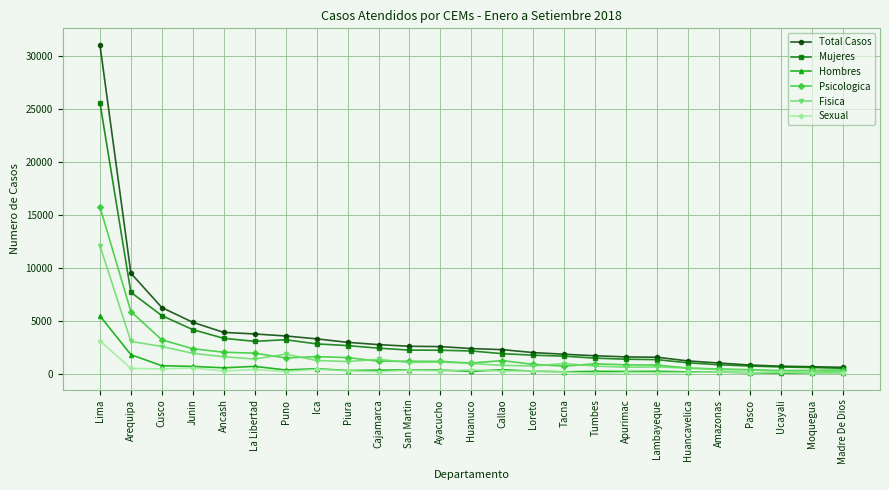

Which series has the widest spread of values?

Total Casos